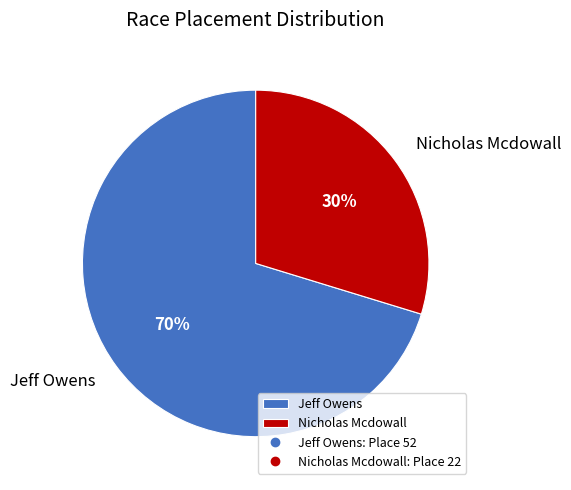

True or false: Nicholas Mcdowall accounts for 18% of the total.

False